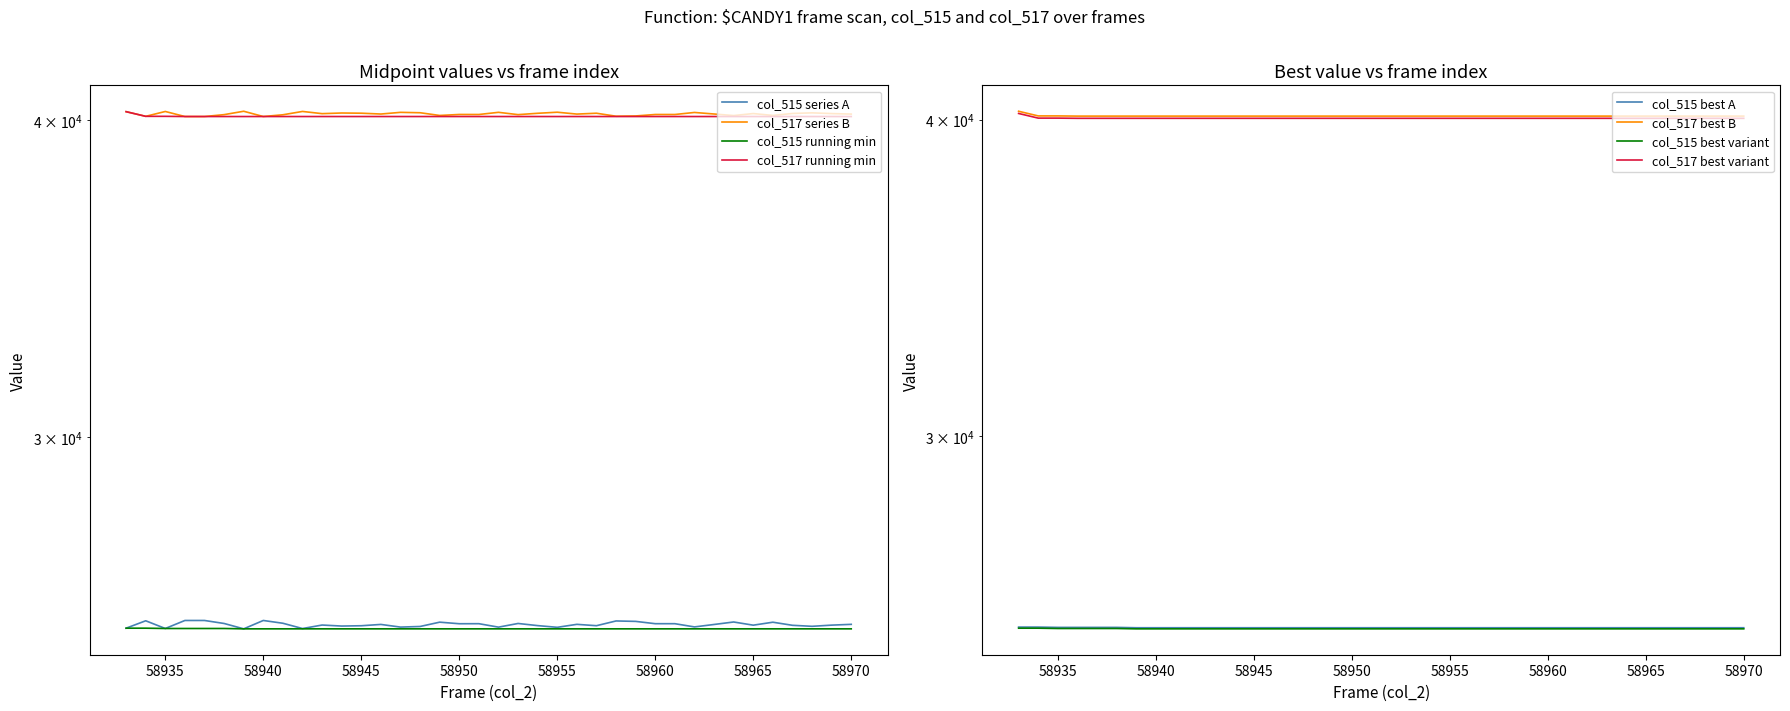

List the labels in order of col_517 value, smallest first.

58936, 58937, 58940, 58934, 58958, 58959, 58964, 58949, 58966, 58941, 58938, 58953, 58951, 58960, 58961, 58950, 58956, 58970, 58946, 58963, 58943, 58969, 58965, 58967, 58954, 58957, 58945, 58944, 58968, 58948, 58962, 58947, 58952, 58955, 58933, 58935, 58942, 58939